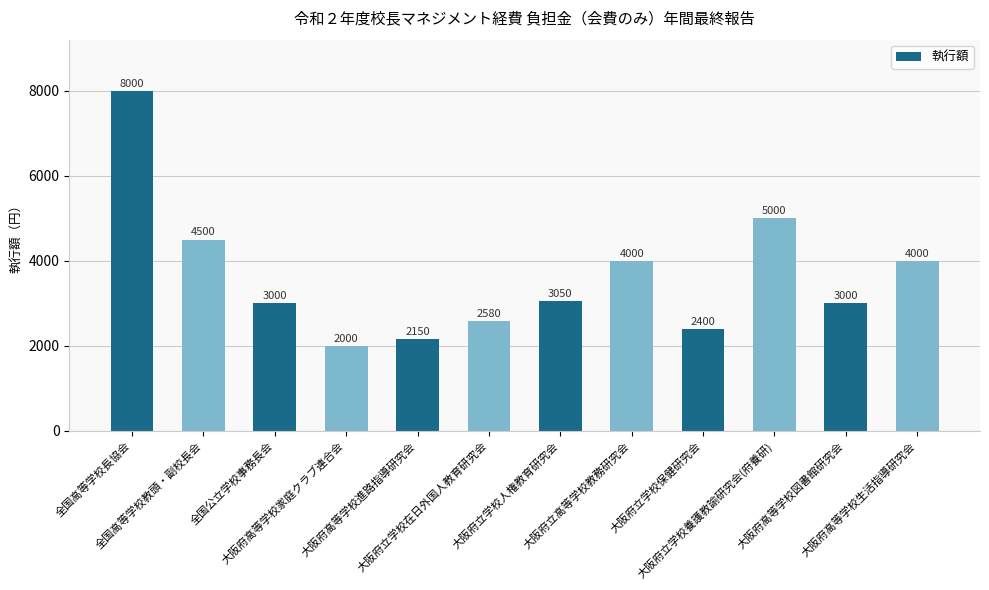

Reading right to left, transcribe all the data shown in this chart.

大阪府高等学校生活指導研究会=4000	大阪府高等学校図書館研究会=3000	大阪府立学校養護教諭研究会(府養研)=5000	大阪府立学校保健研究会=2400	大阪府立高等学校教務研究会=4000	大阪府立学校人権教育研究会=3050	大阪府立学校在日外国人教育研究会=2580	大阪府高等学校進路指導研究会=2150	大阪府高等学校家庭クラブ連合会=2000	全国公立学校事務長会=3000	全国高等学校教頭・副校長会=4500	全国高等学校長協会=8000